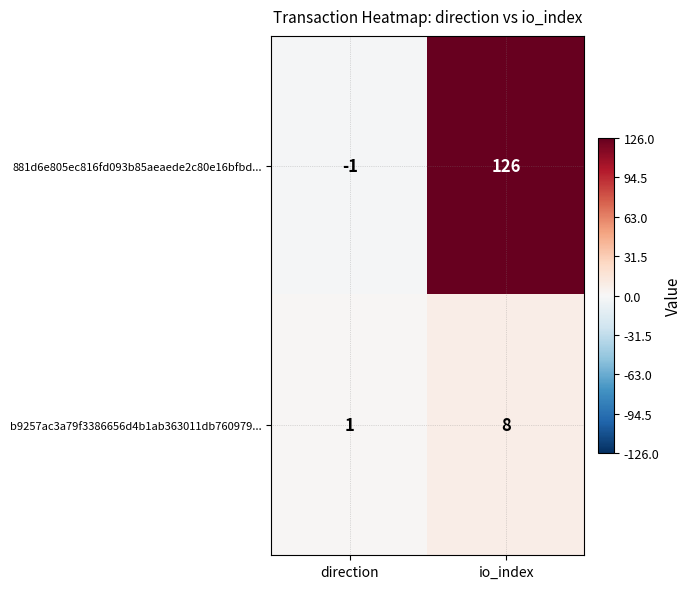

Rank the series by their maximum value, from lowest to highest.

b9257ac3a79f3386656d4b1ab363011db760979..., 881d6e805ec816fd093b85aeaede2c80e16bfbd...